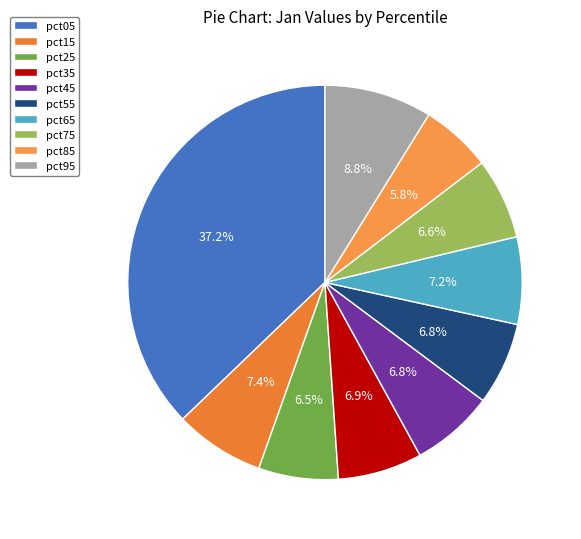

To the nearest percent, what portion does pct95 represent?

9%